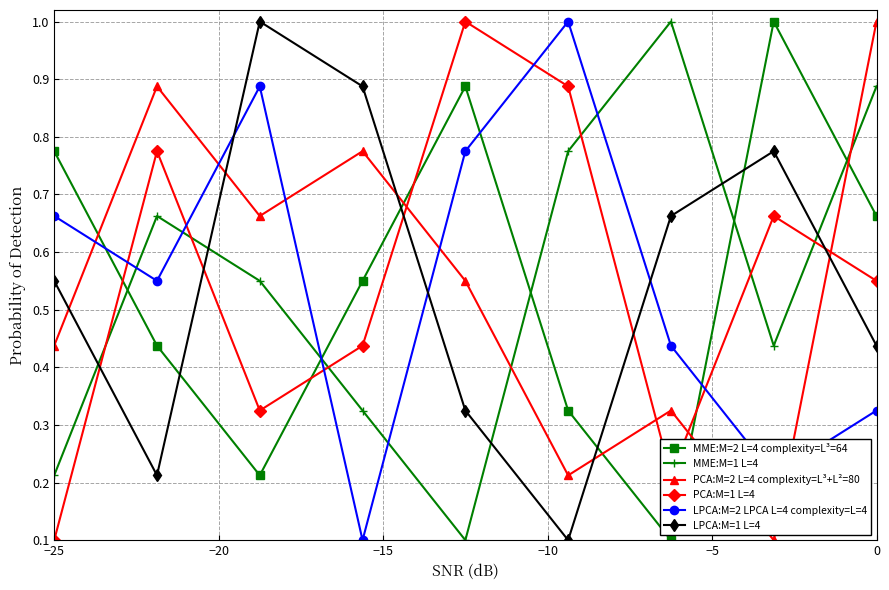

What is the sum of all MME:M=1 L=4 values?

5.0